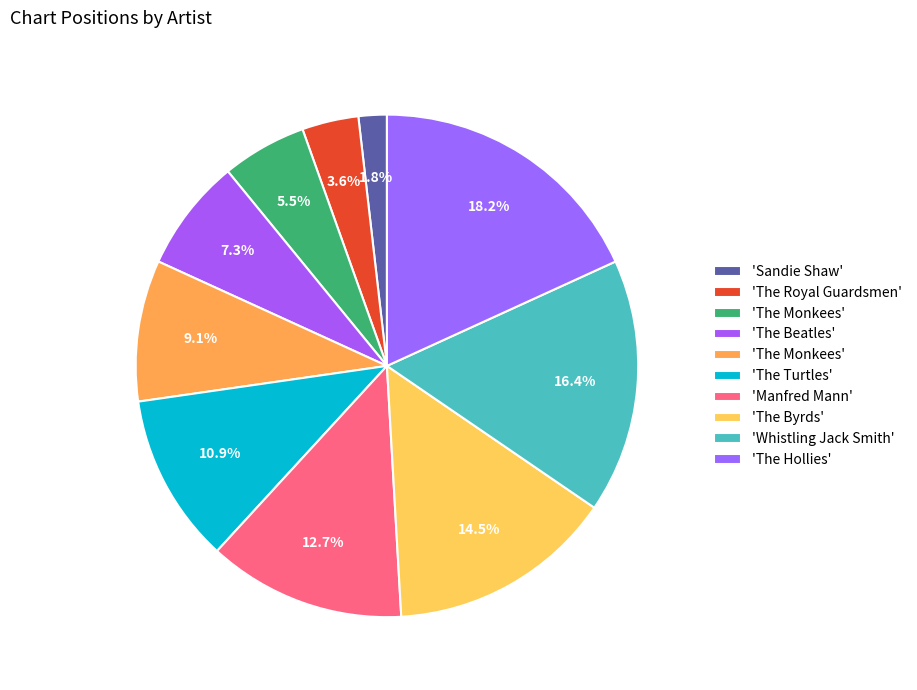

How many segments does this pie chart have?

10